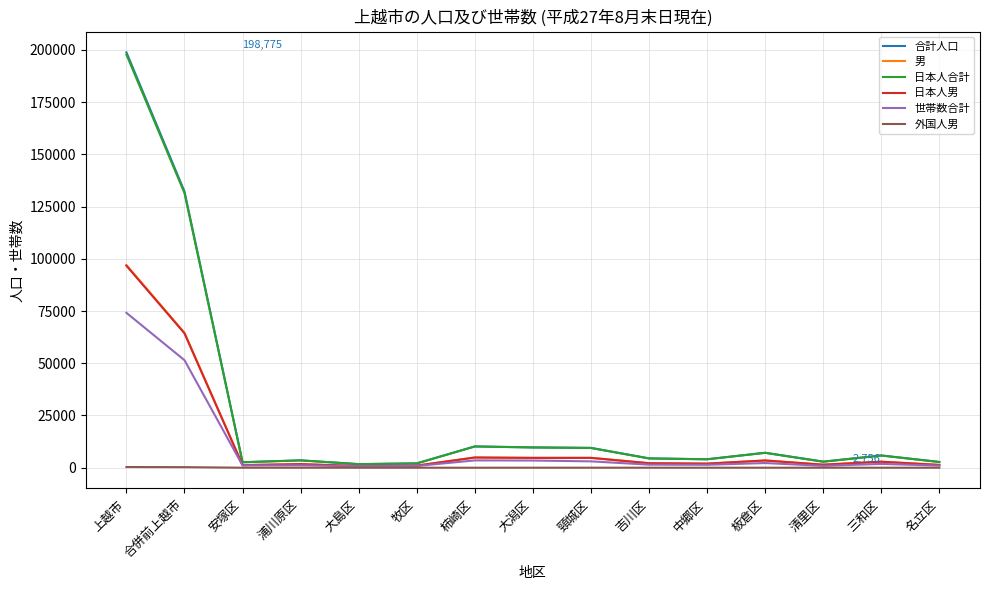

True or false: 男 has a value of 35889 at 上越市.

False